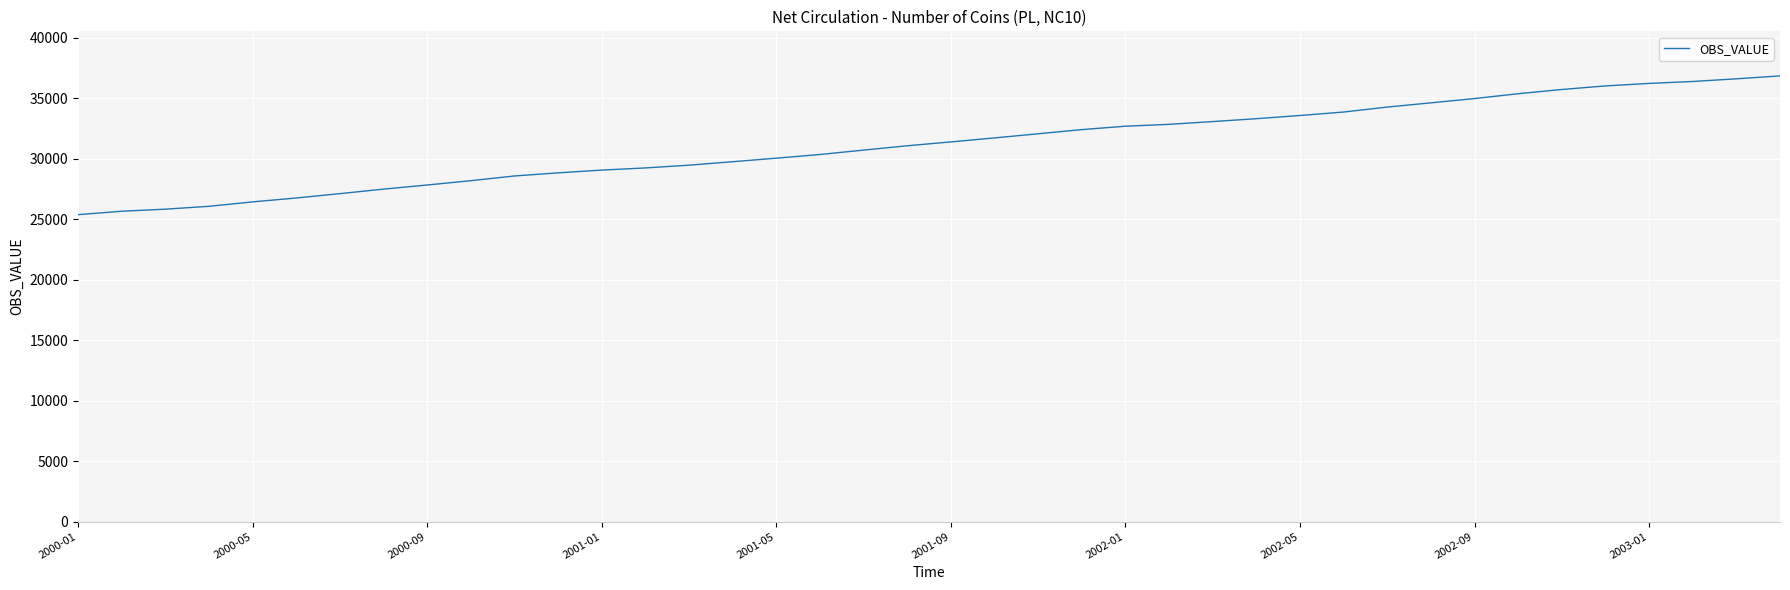

How many lines are shown in the chart?

1